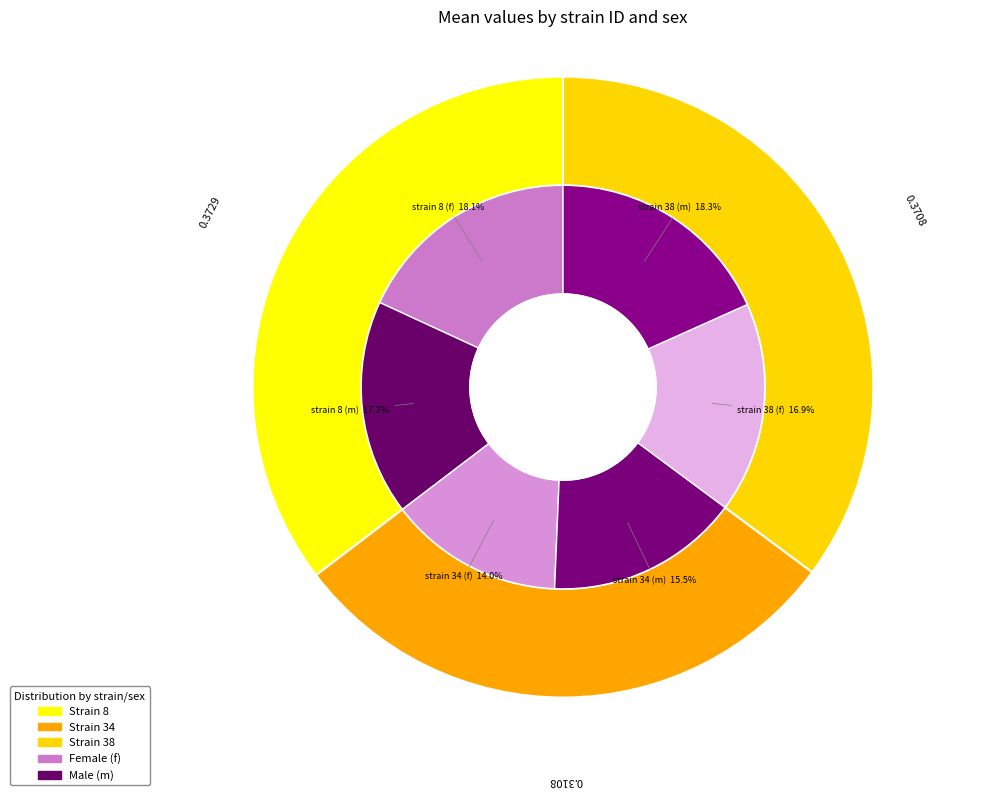

Is there any slice that represents more than half of the pie?

No